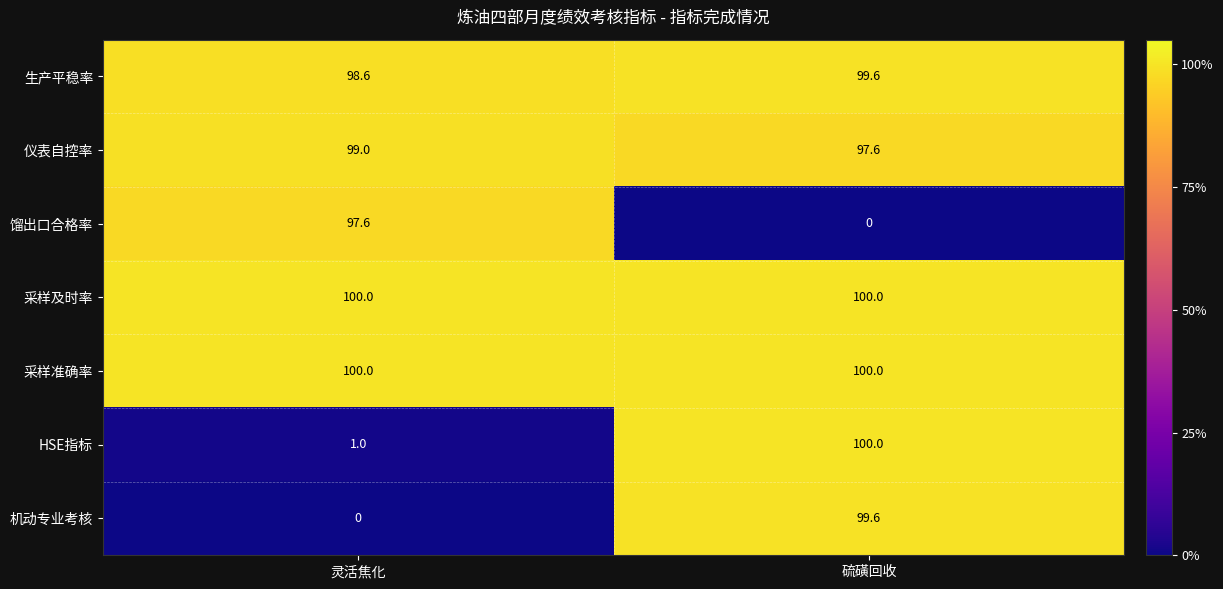

Reading left to right, extract all data points from this chart.

生产平稳率: 灵活焦化=98.6	硫磺回收=99.6
仪表自控率: 灵活焦化=99.0	硫磺回收=97.6
馏出口合格率: 灵活焦化=97.6	硫磺回收=0.0
采样及时率: 灵活焦化=100.0	硫磺回收=100.0
采样准确率: 灵活焦化=100.0	硫磺回收=100.0
HSE指标: 灵活焦化=1.0	硫磺回收=100.0
机动专业考核: 灵活焦化=0.0	硫磺回收=99.6